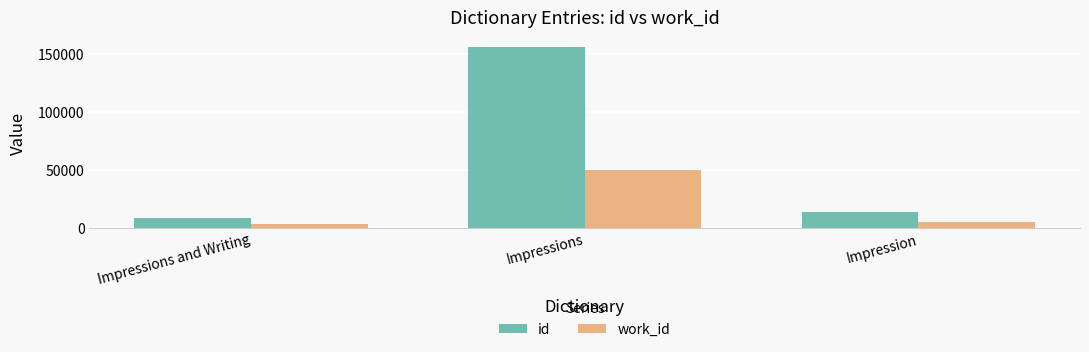

What is the smallest value displayed?

3310